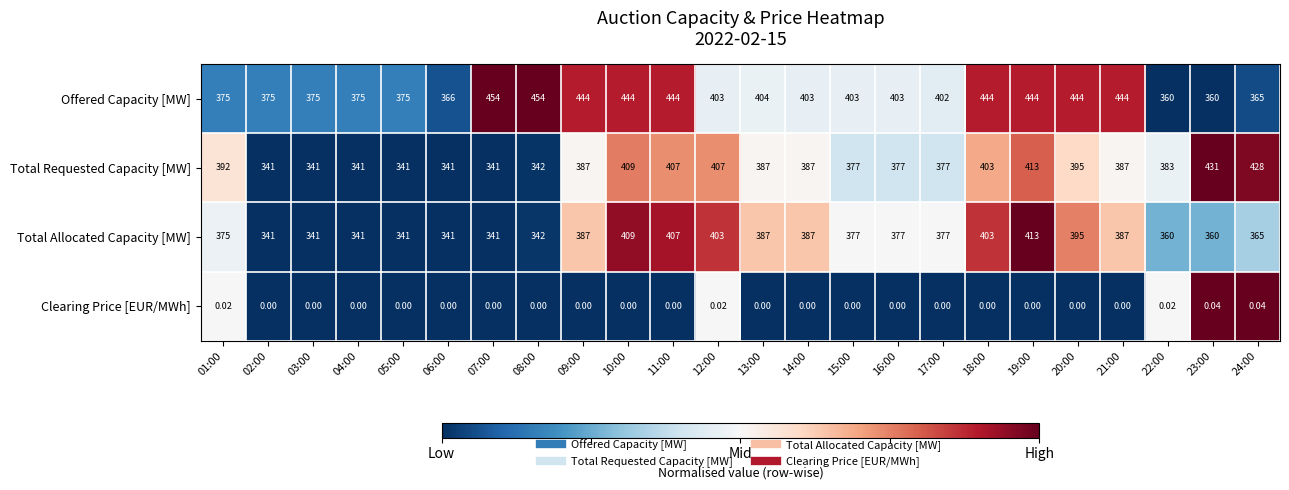

Rank the series by their maximum value, from highest to lowest.

Offered Capacity [MW], Total Requested Capacity [MW], Total Allocated Capacity [MW], Clearing Price [EUR/MWh]